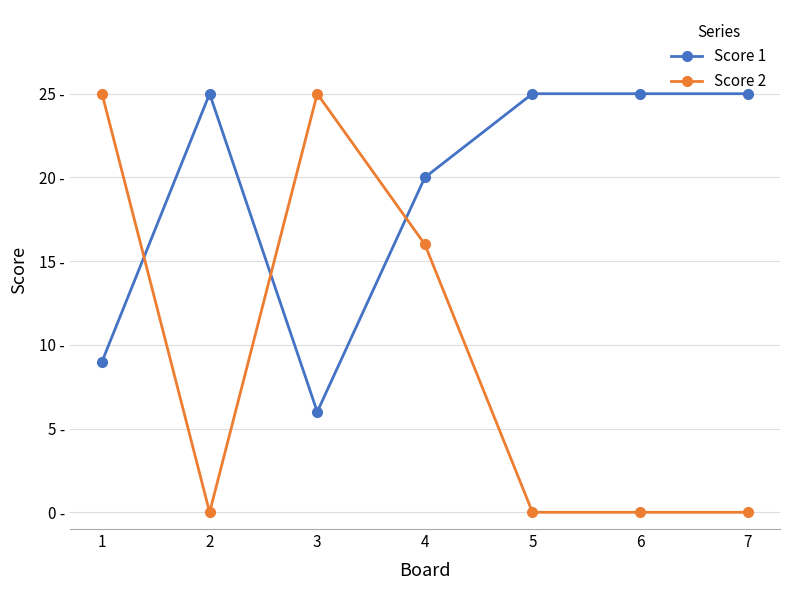

The Score 2 series shows -11 at 6. True or false?

False